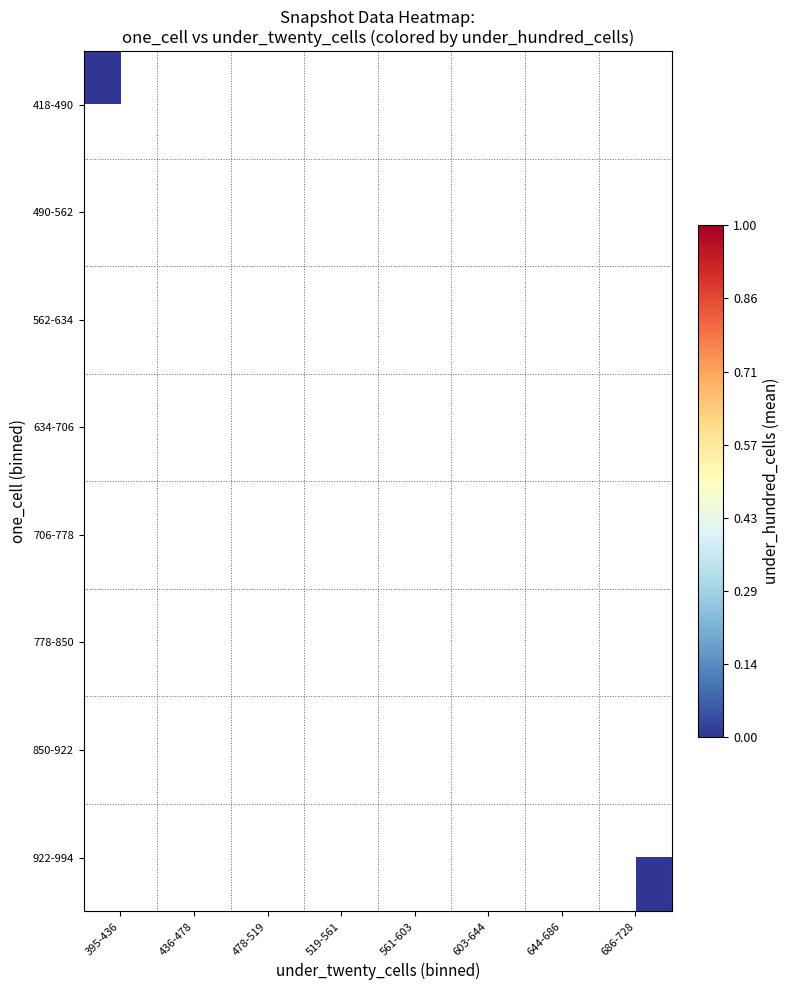

Where is 418-490 nearest to the value 0?

395-436